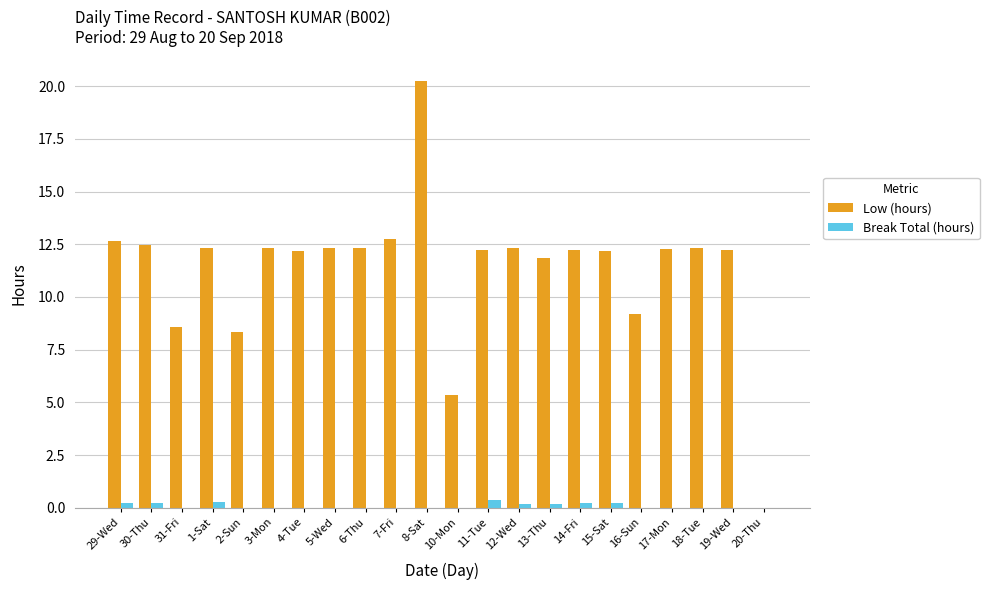

Which series has the widest spread of values?

Low (hours)